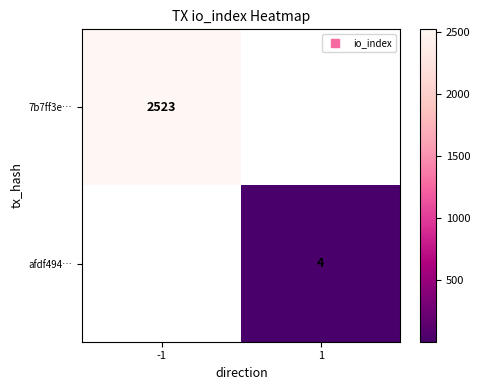

Which category has the highest value in the 7b7ff3e… series?

-1